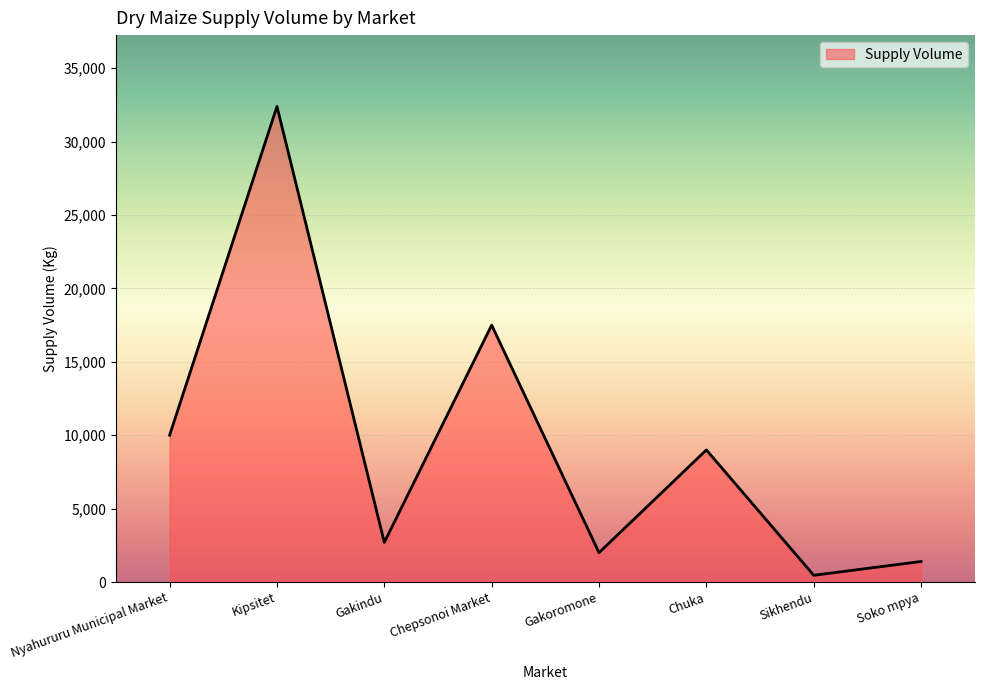

At which label is the value closest to 16430?

Chepsonoi Market